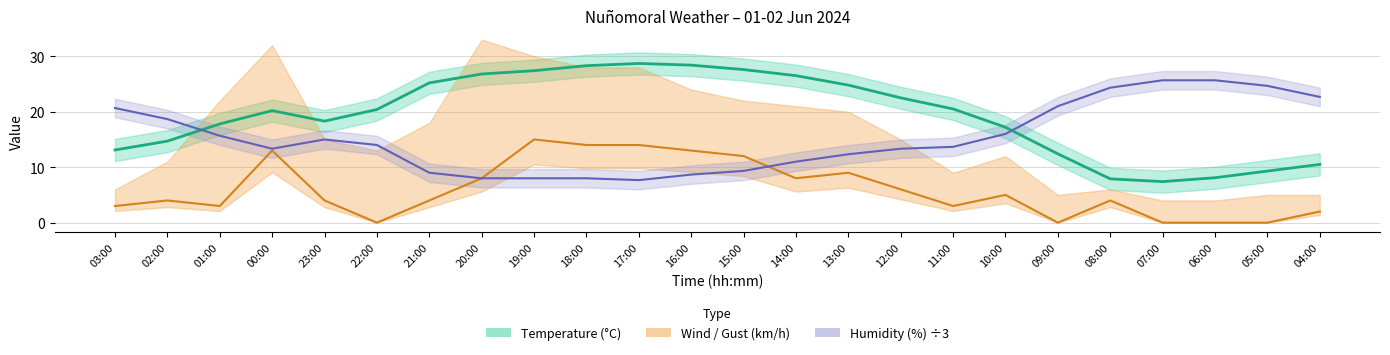

Does the chart display data point markers on the line(s)?

No